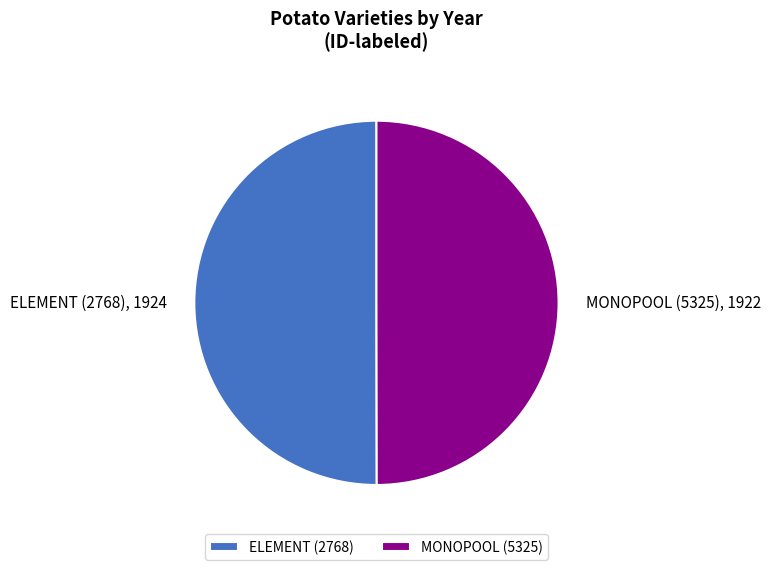

Do ELEMENT (2768) and MONOPOOL (5325) together represent more than half of the pie?

Yes